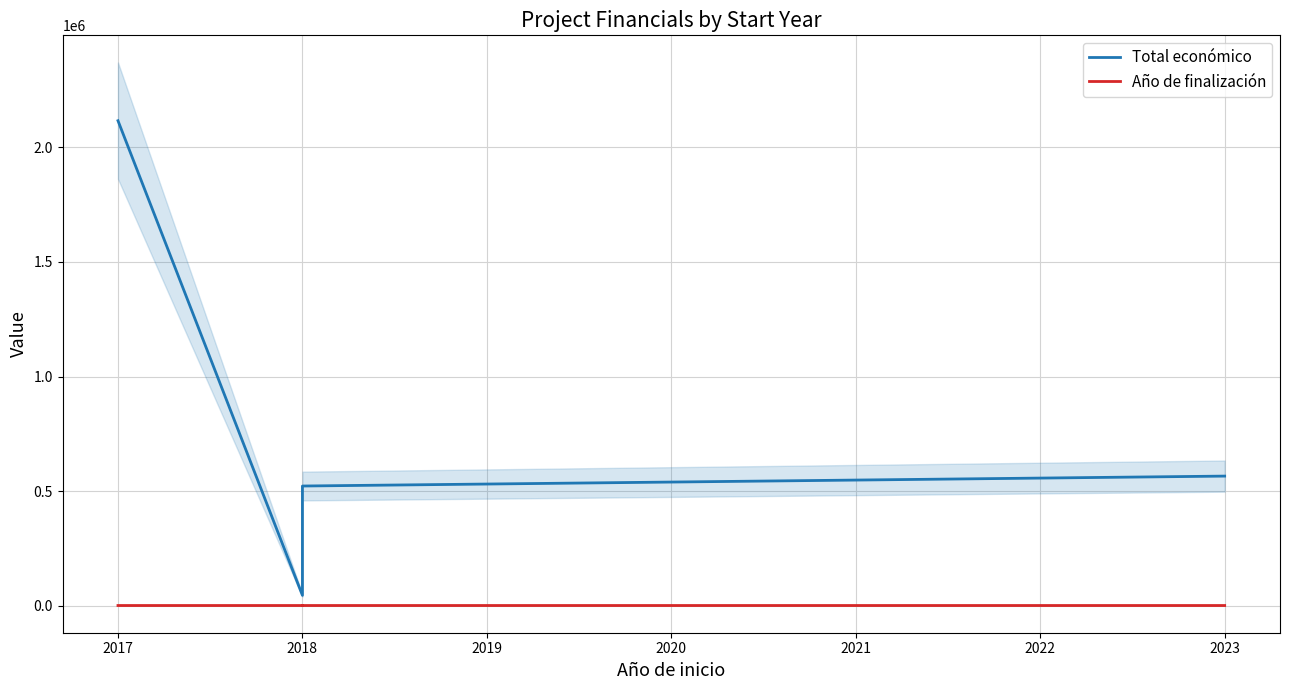

The value of Total económico at 2018 is 66816. True or false?

False